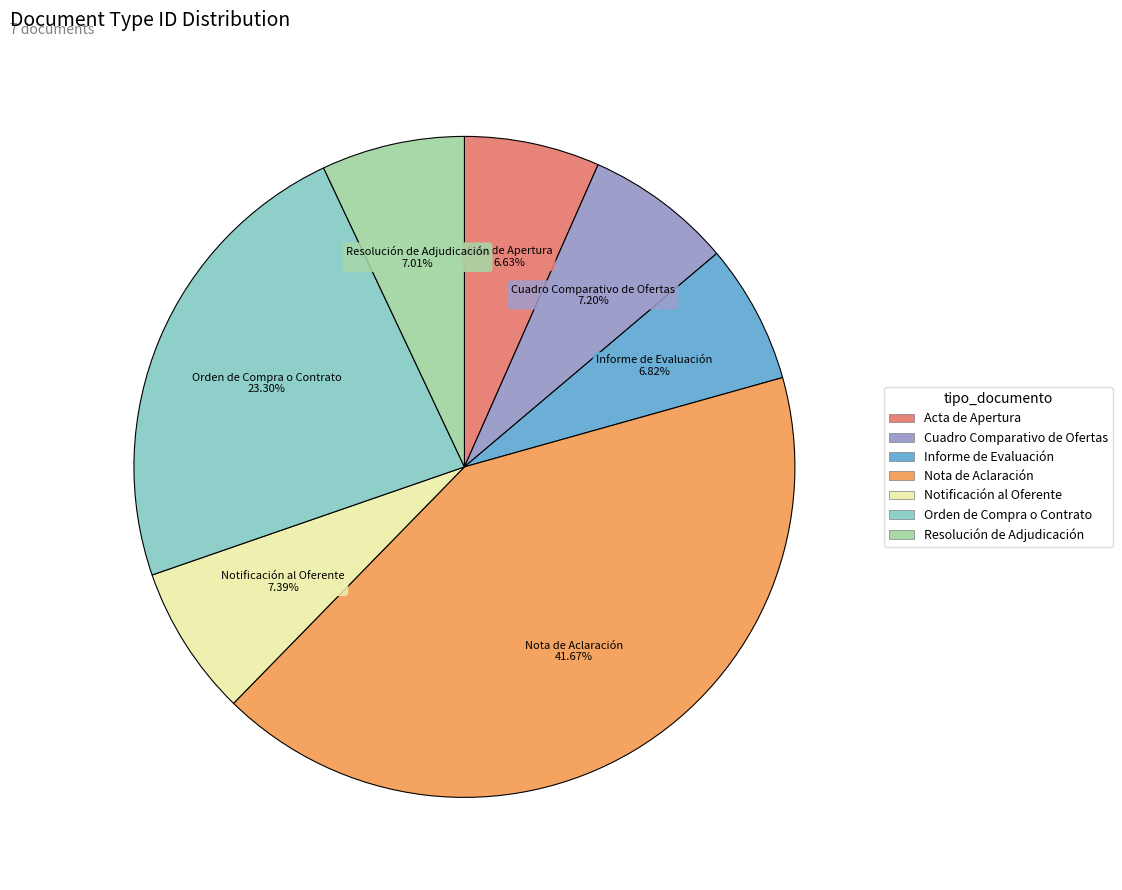

To the nearest percent, what portion does Cuadro Comparativo de Ofertas represent?

7%